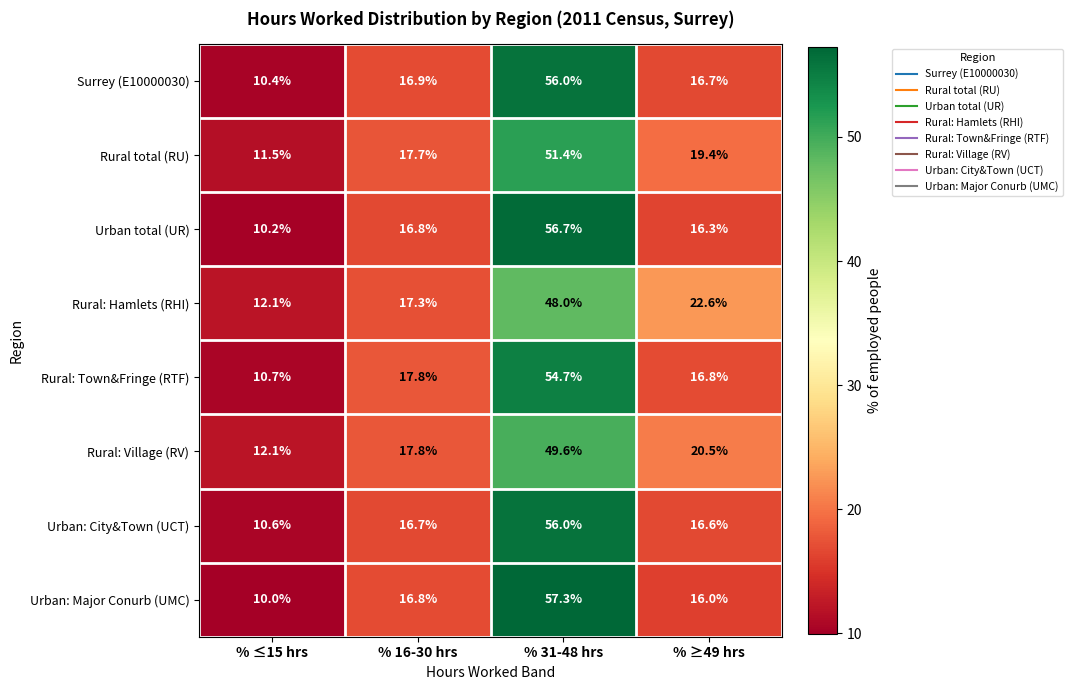

What is the difference between the second highest and second lowest values in the Rural total (RU) series?

1.7